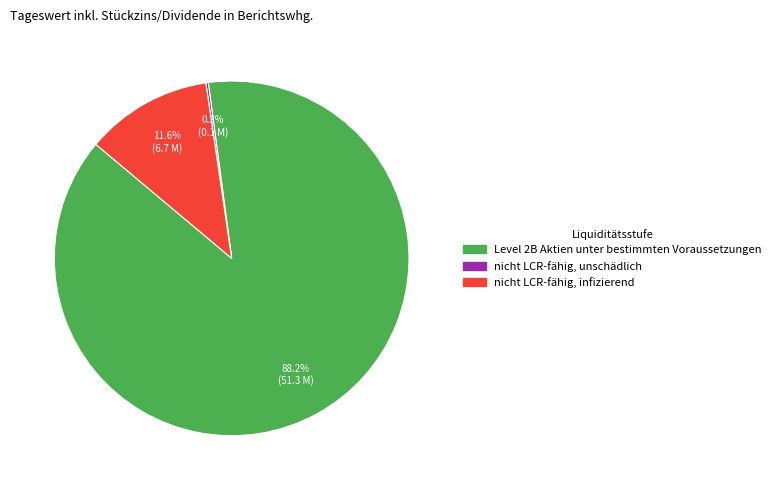

What is the largest slice in the pie chart?

Level 2B Aktien unter bestimmten Voraussetzungen